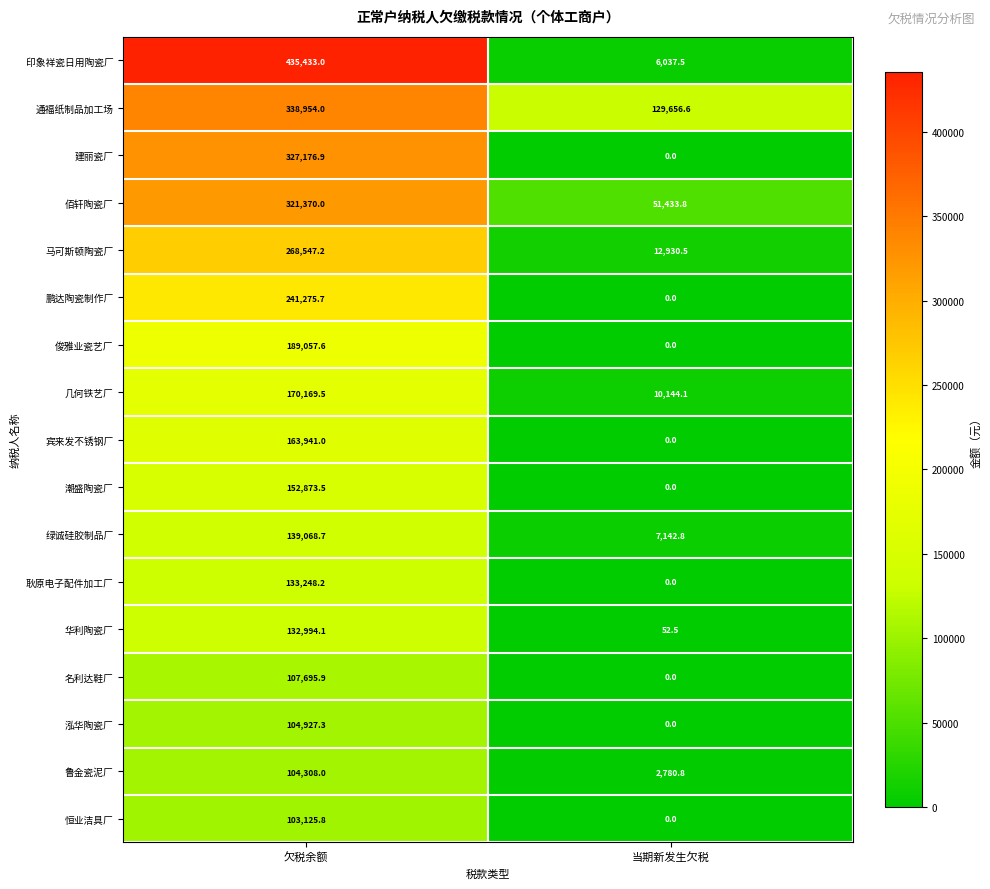

At which label does 华利陶瓷厂 reach its minimum?

当期新发生欠税